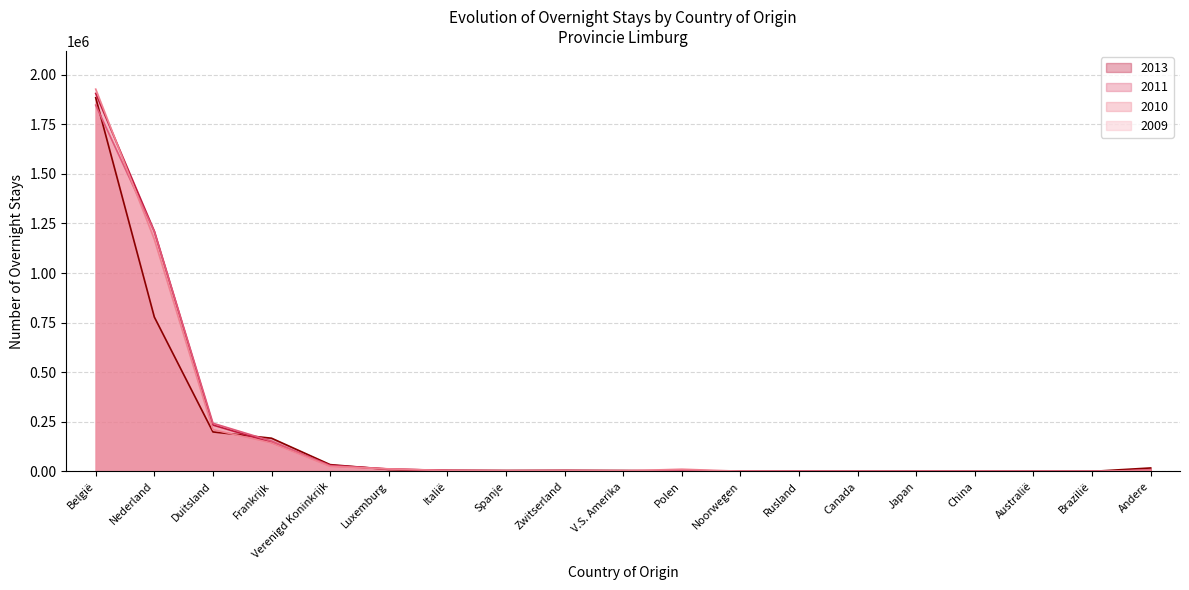

Read the 2010 value at Australië, to the nearest 50.

350